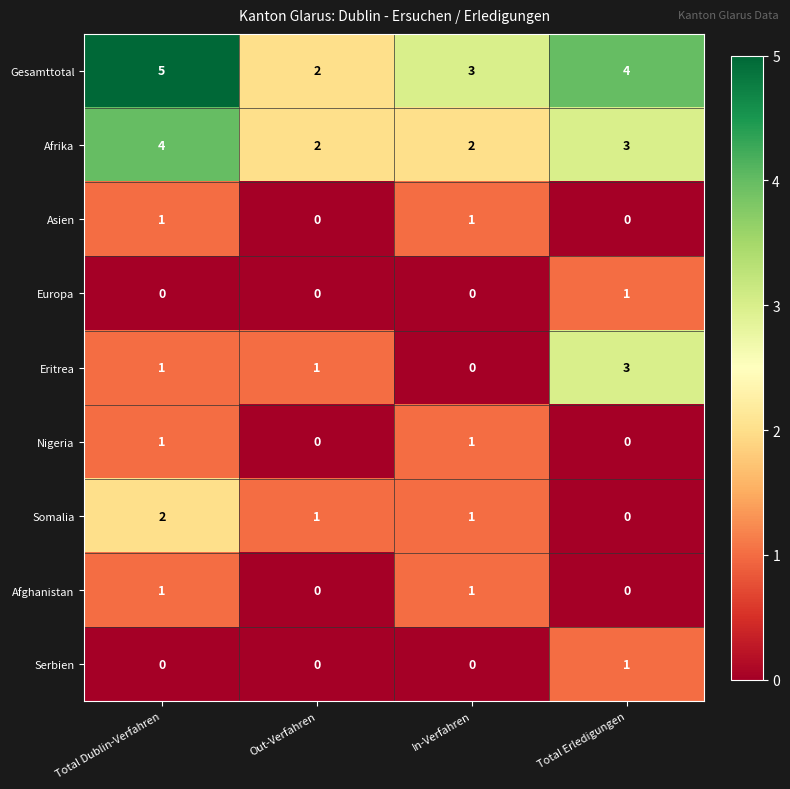

What is the sum of the Eritrea values at Total Erledigungen and In-Verfahren?

3